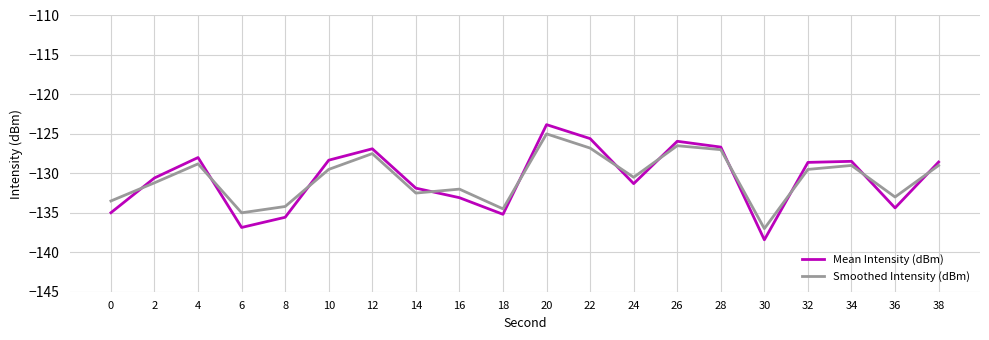

Which category has the lowest value in the Smoothed Intensity (dBm) series?

30